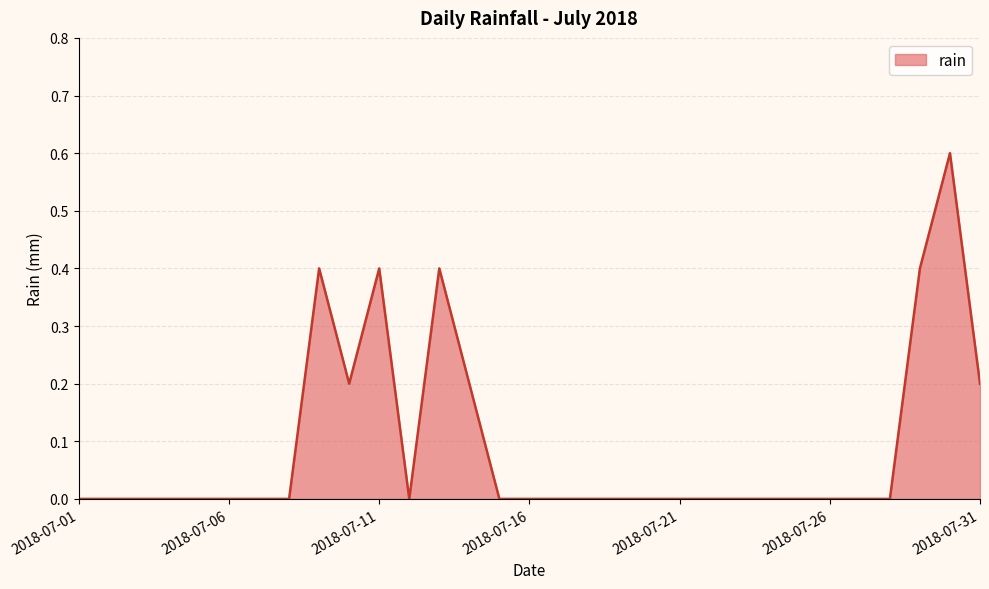

What is the greatest value displayed?

0.6